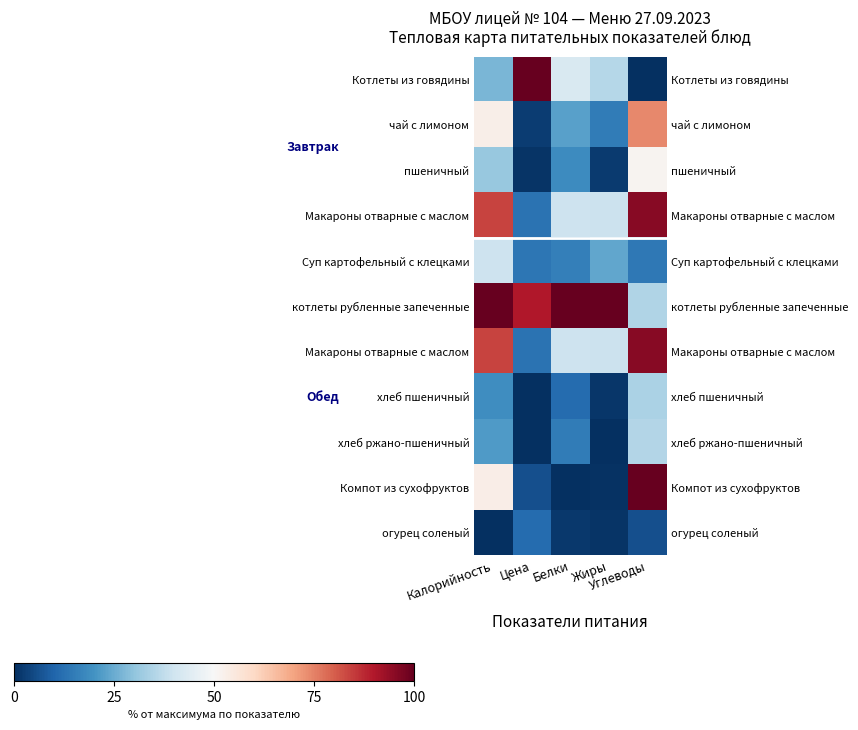

At how many categories does at least one series exceed 0?

5